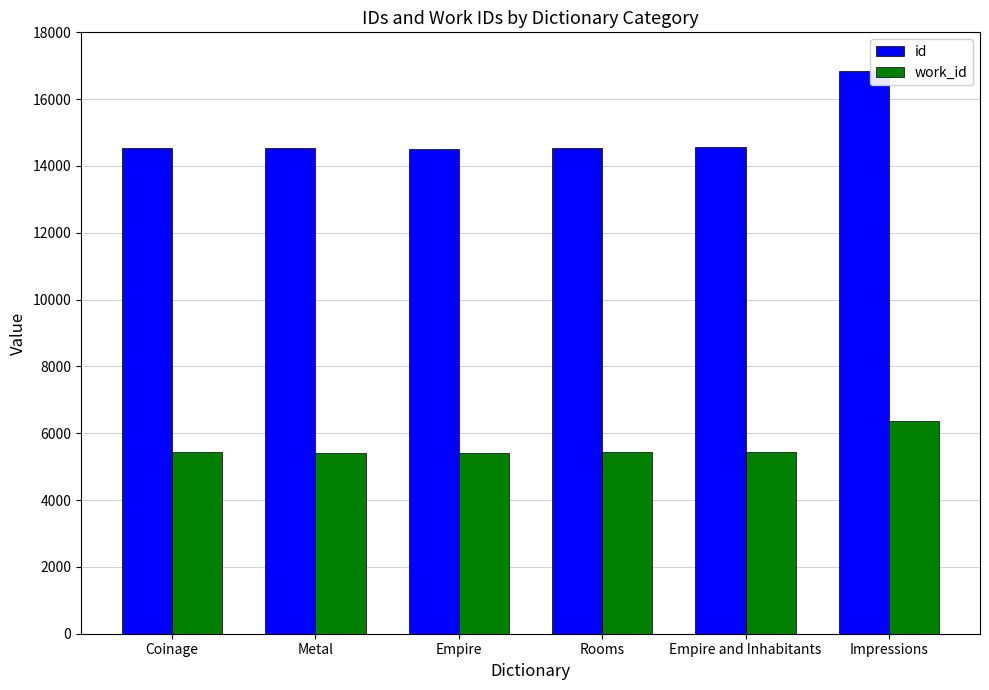

Which series has the largest range (max minus min)?

id